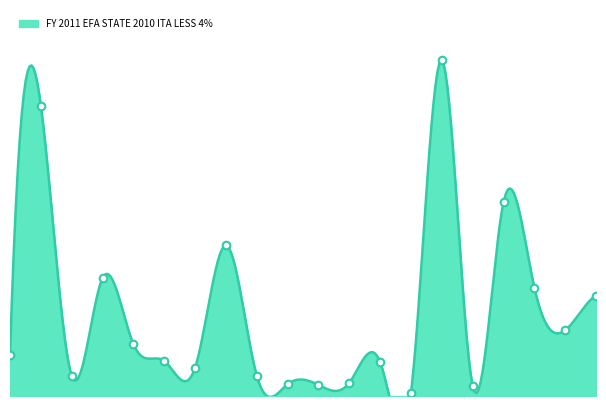

Which has a higher value, BARNWELL 19 or CHEROKEE 01?

CHEROKEE 01